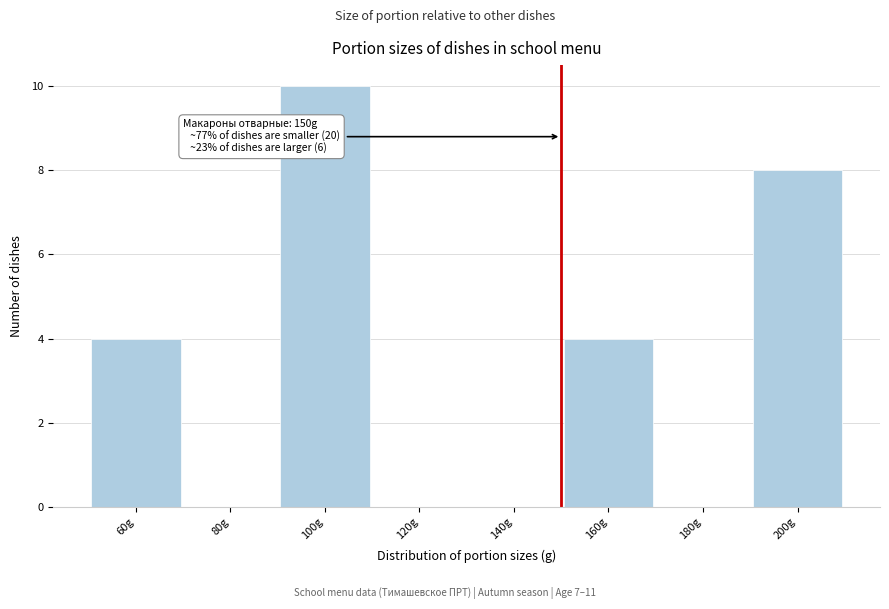

Over which range of the x-axis is the bar tallest?

90 to 110